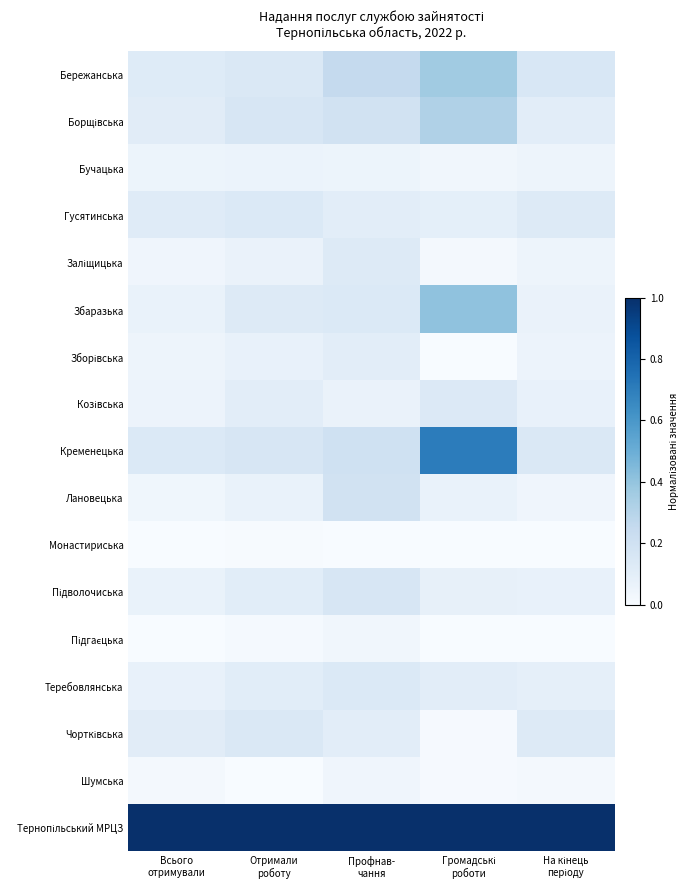

Rank the series by their maximum value, from highest to lowest.

Тернопільський МРЦЗ, Кременецька, Збаразька, Бережанська, Борщівська, Лановецька, Підволочиська, Чортківська, Гусятинська, Теребовлянська, Козівська, Заліщицька, Зборівська, Бучацька, Шумська, Підгаєцька, Монастириська